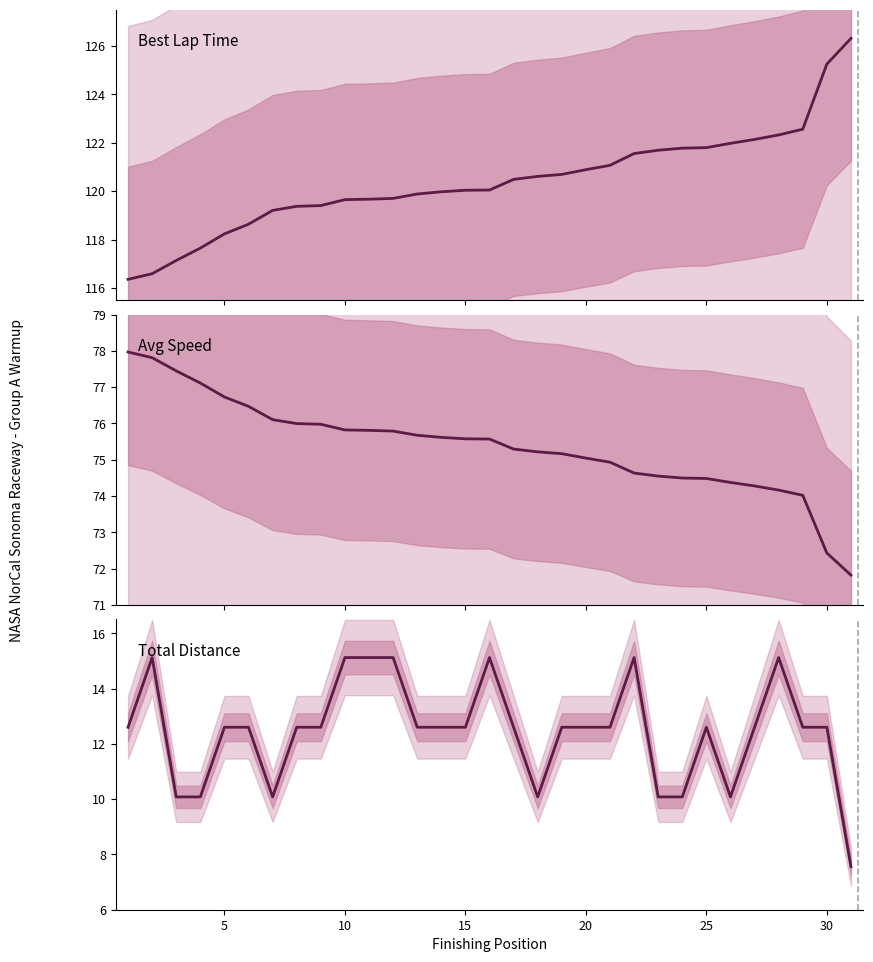

True or false: Total Distance and Best Lap Time intersect in this chart.

False